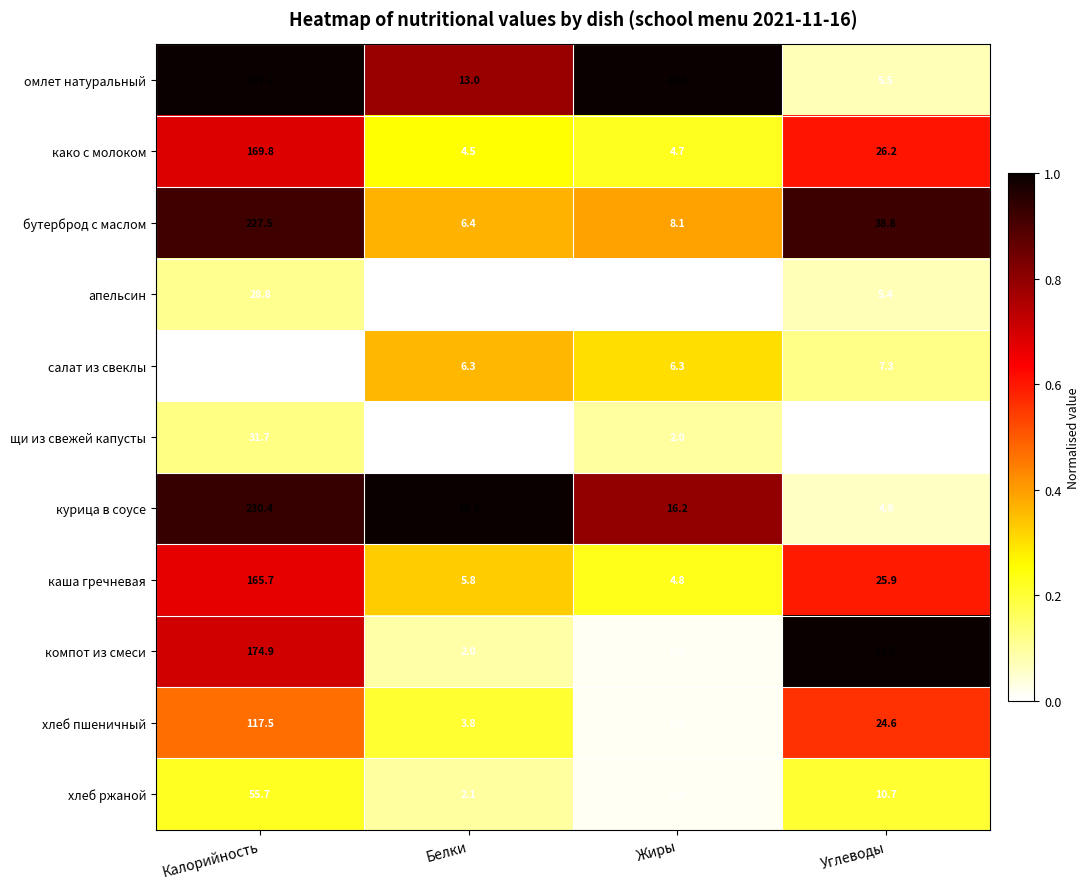

What is the difference between the maximum and minimum values in the бутерброд с маслом series?

221.1